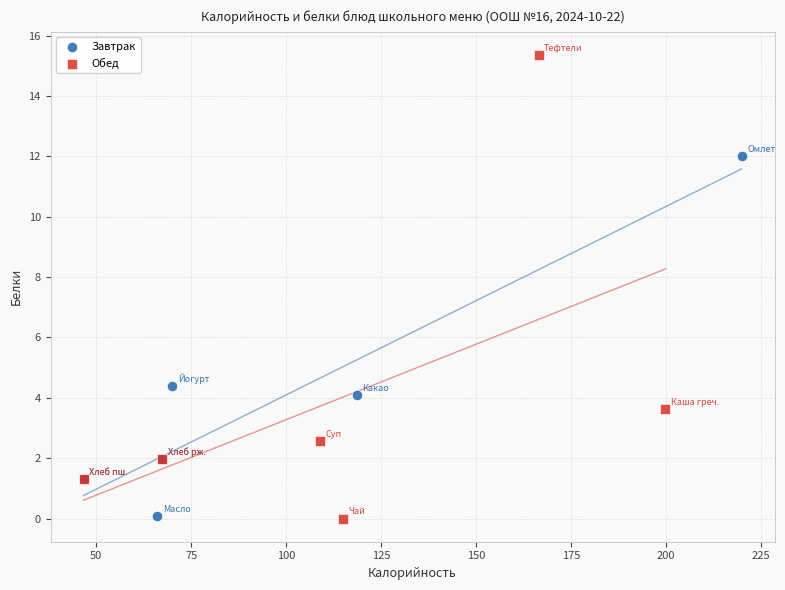

Which series reaches the maximum Y coordinate?

Обед